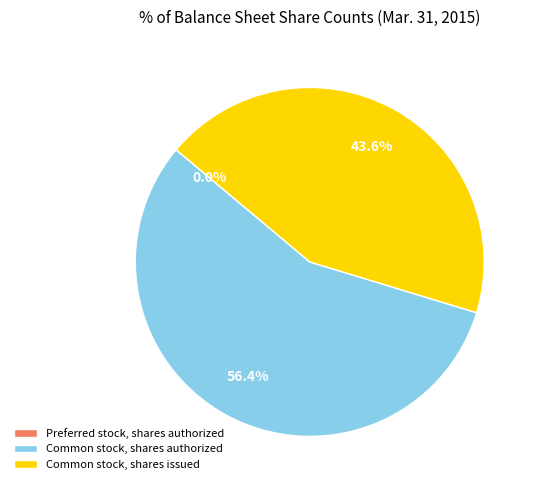

True or false: Common stock, shares issued accounts for 44% of the total.

True